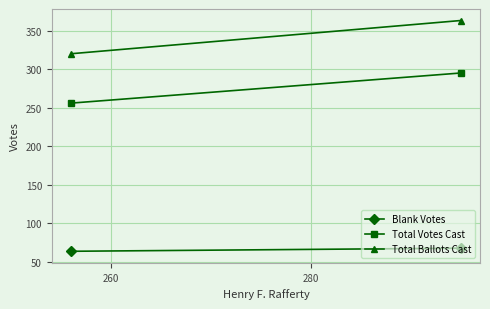

The Total Ballots Cast series shows 183 at 260. True or false?

False